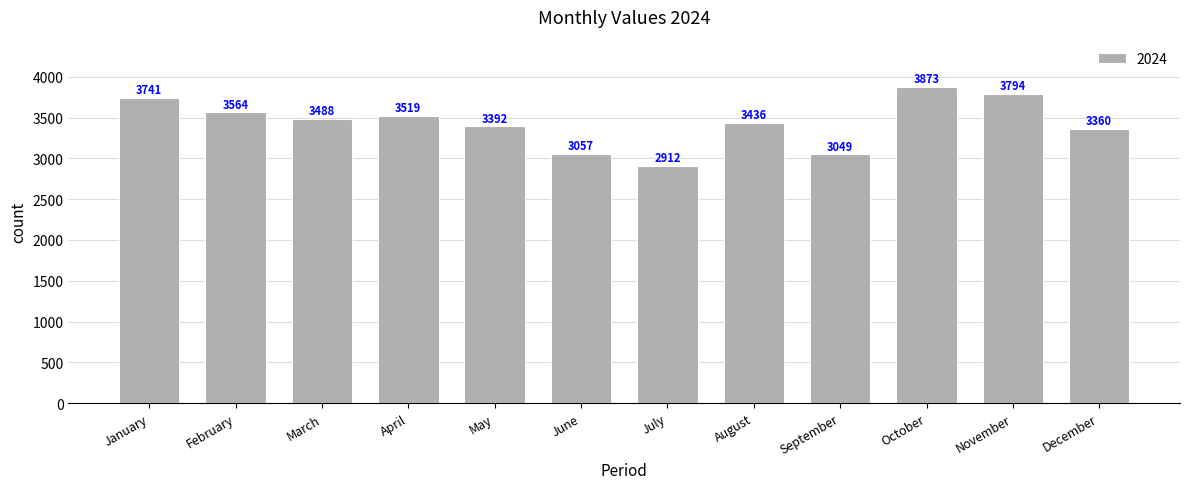

Approximately how many times larger is the value at April compared to March?

1.0